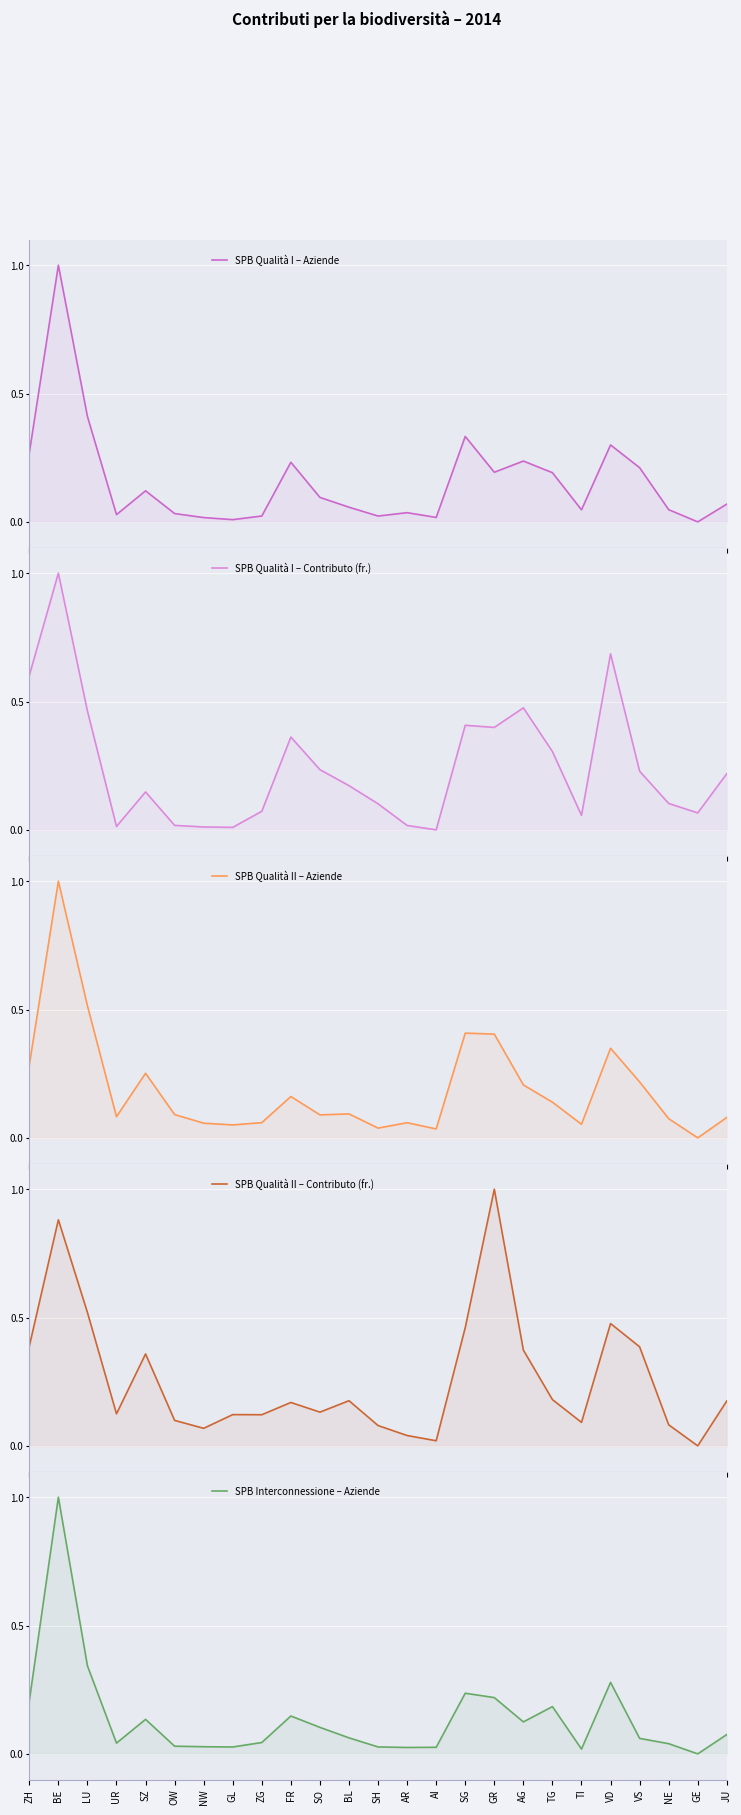

How many intersections are there between SPB Qualità I – Contributo (fr.) and SPB Qualità II – Aziende?

3